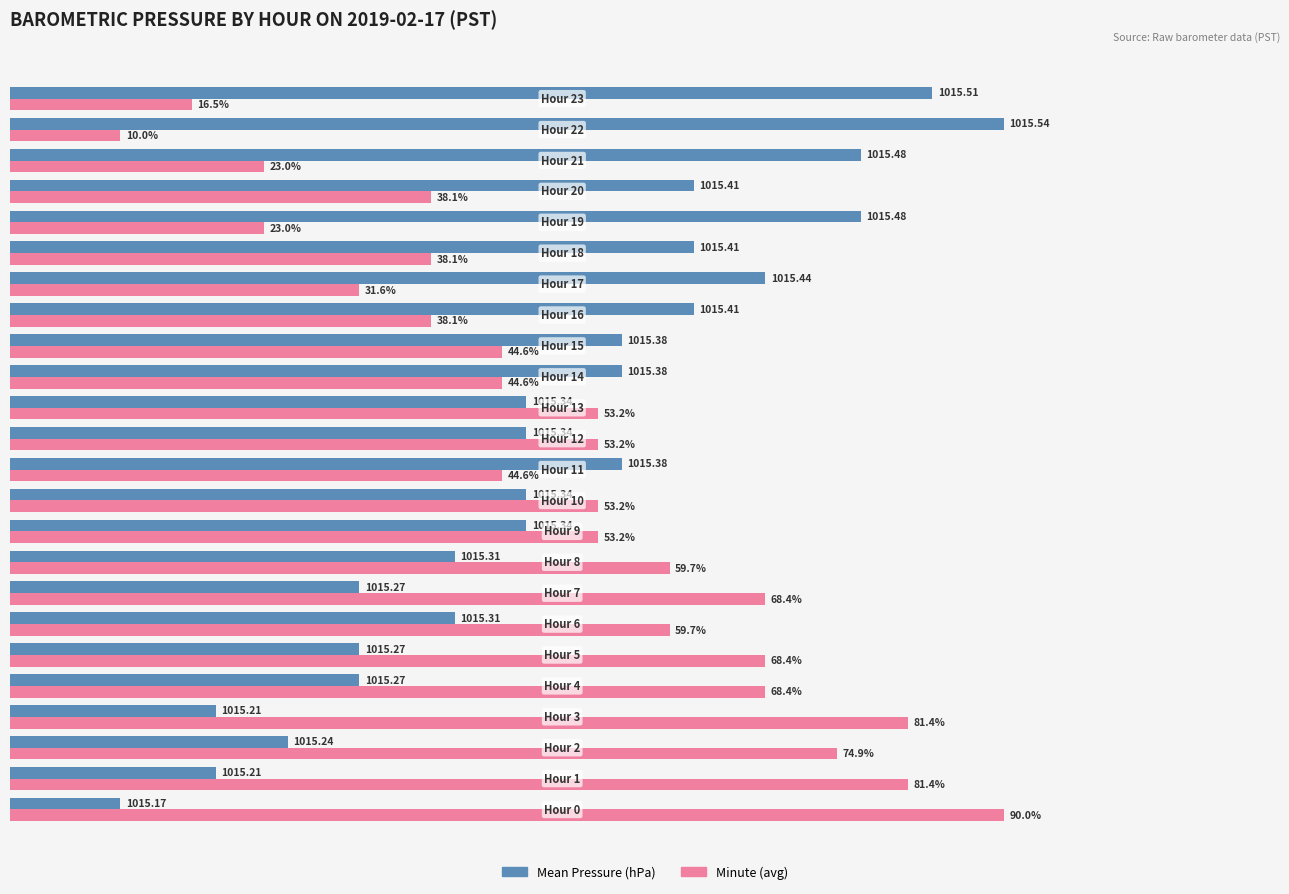

Rank the series by their average value, from lowest to highest.

Mean Pressure (hPa), Minute (avg)